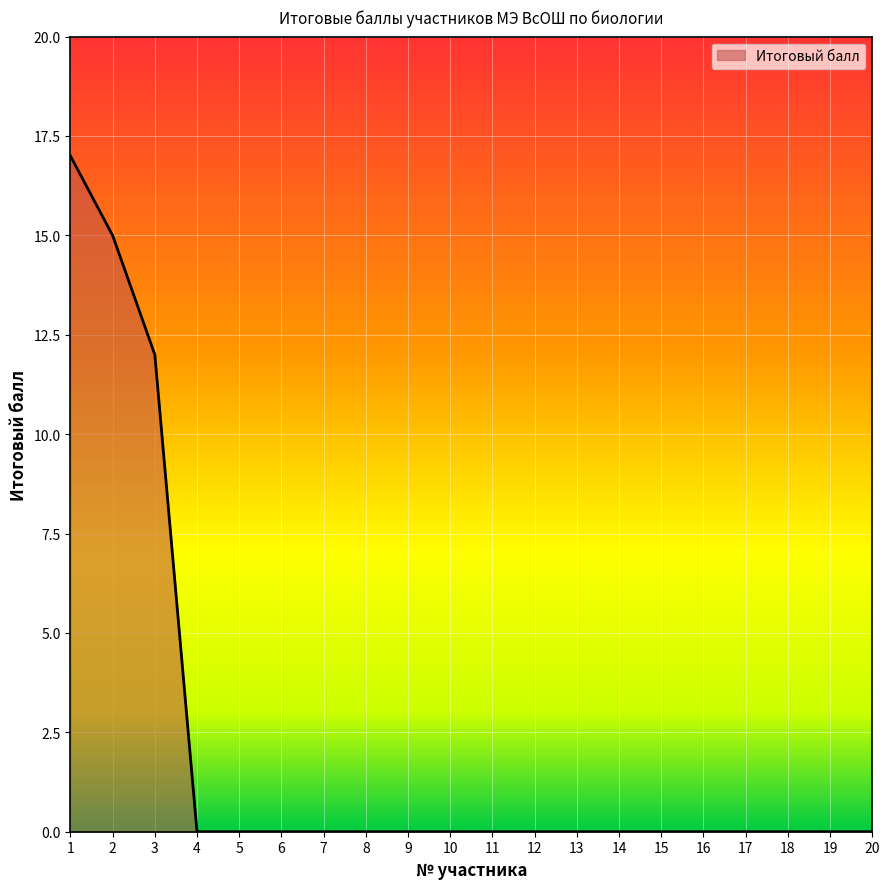

Reading left to right, transcribe all the data shown in this chart.

17	15	12	0	0	0	0	0	0	0	0	0	0	0	0	0	0	0	0	0